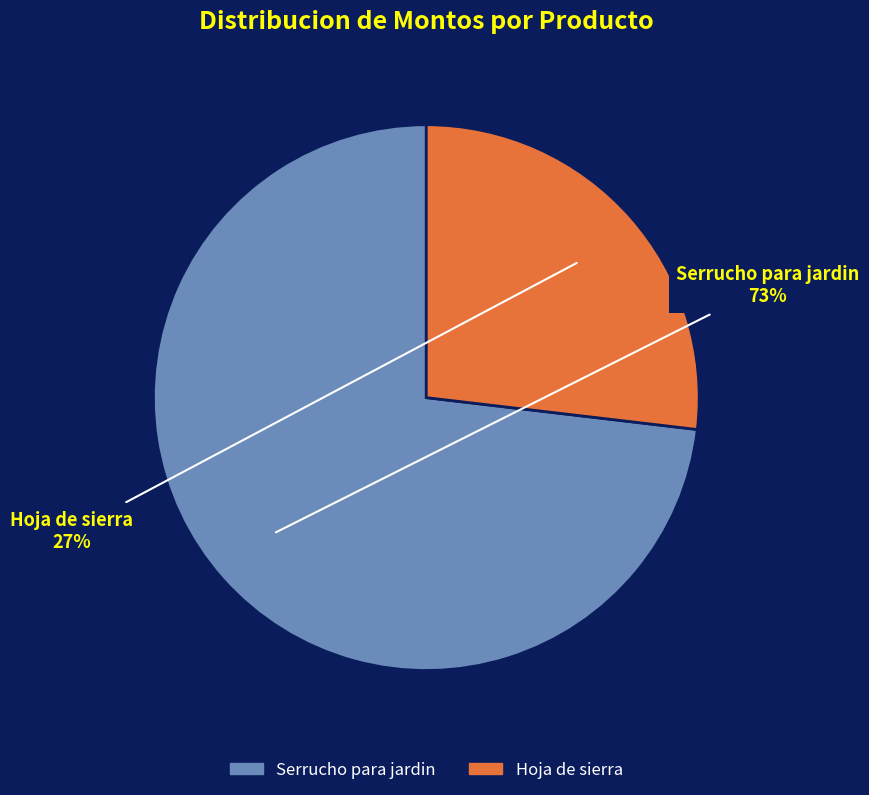

Which slice is the largest?

Serrucho para jardin